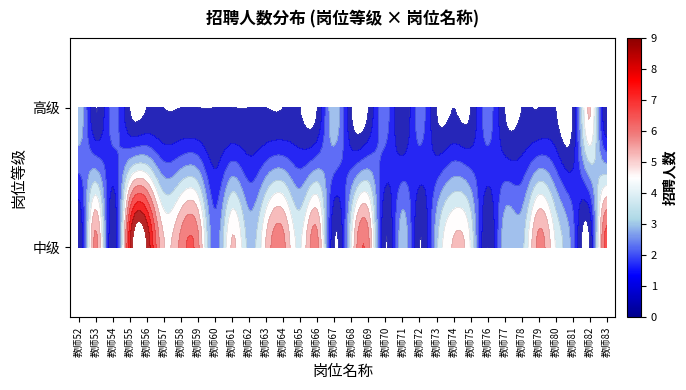

How many data points does each series have?

32